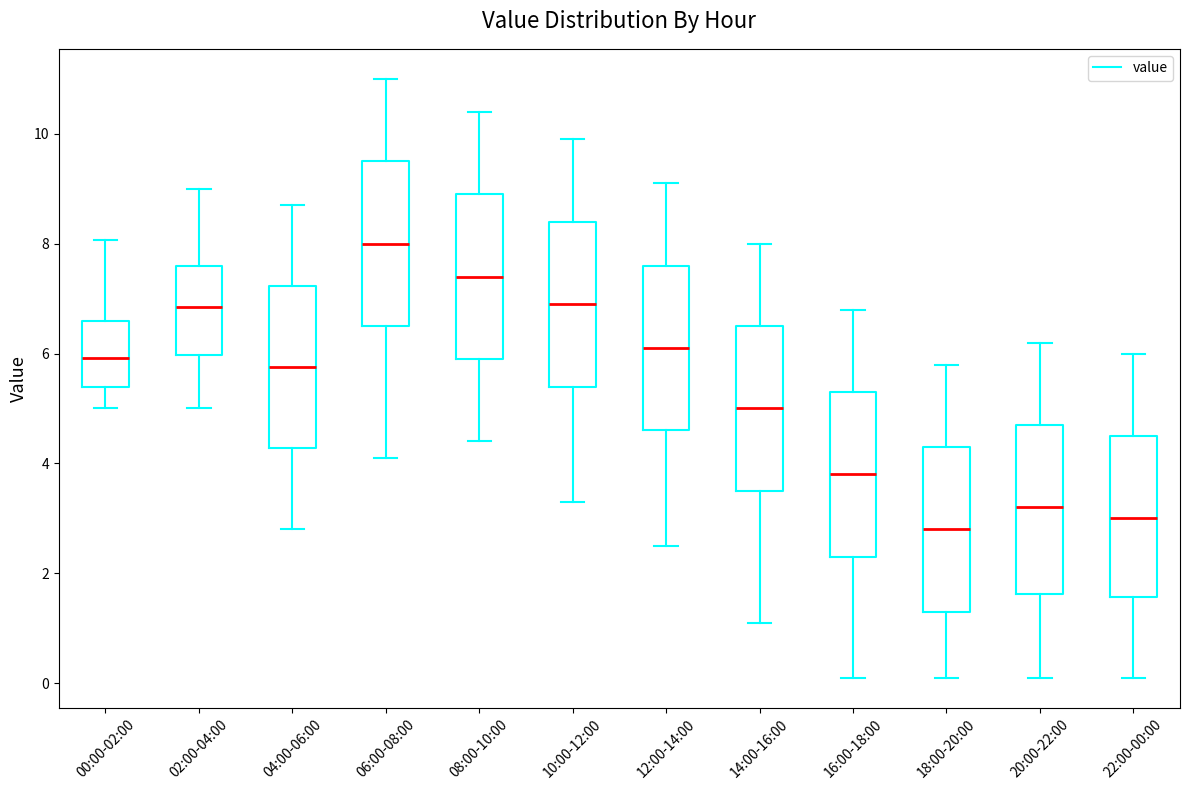

Reading left to right, read every box against the y-axis: the position of its median line, the range the box covers, and the ends of its whiskers. The values are not printed on the chart, so give them approximately, as read against the axis.

00:00-02:00: median 6.0, box 5.4 to 6.6, whiskers 5.0 to 8.0
02:00-04:00: median 6.8, box 6.0 to 7.6, whiskers 5.0 to 9.0
04:00-06:00: median 5.8, box 4.2 to 7.2, whiskers 2.8 to 8.8
06:00-08:00: median 8.0, box 6.6 to 9.6, whiskers 4.2 to 11.0
08:00-10:00: median 7.4, box 6.0 to 9.0, whiskers 4.4 to 10.4
10:00-12:00: median 7.0, box 5.4 to 8.4, whiskers 3.4 to 10.0
12:00-14:00: median 6.2, box 4.6 to 7.6, whiskers 2.6 to 9.2
14:00-16:00: median 5.0, box 3.6 to 6.6, whiskers 1.2 to 8.0
16:00-18:00: median 3.8, box 2.4 to 5.4, whiskers 0.2 to 6.8
18:00-20:00: median 2.8, box 1.4 to 4.4, whiskers 0.2 to 5.8
20:00-22:00: median 3.2, box 1.6 to 4.8, whiskers 0.2 to 6.2
22:00-00:00: median 3.0, box 1.6 to 4.6, whiskers 0.2 to 6.0